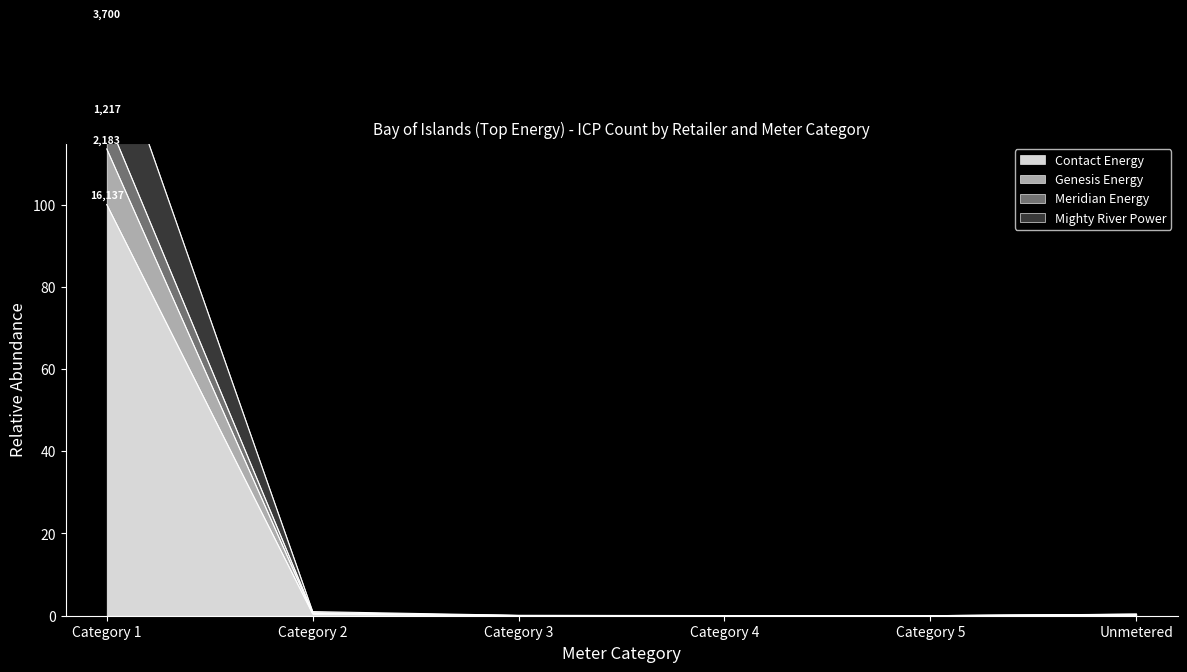

The value of Contact Energy at Category 5 is 44.4. True or false?

False